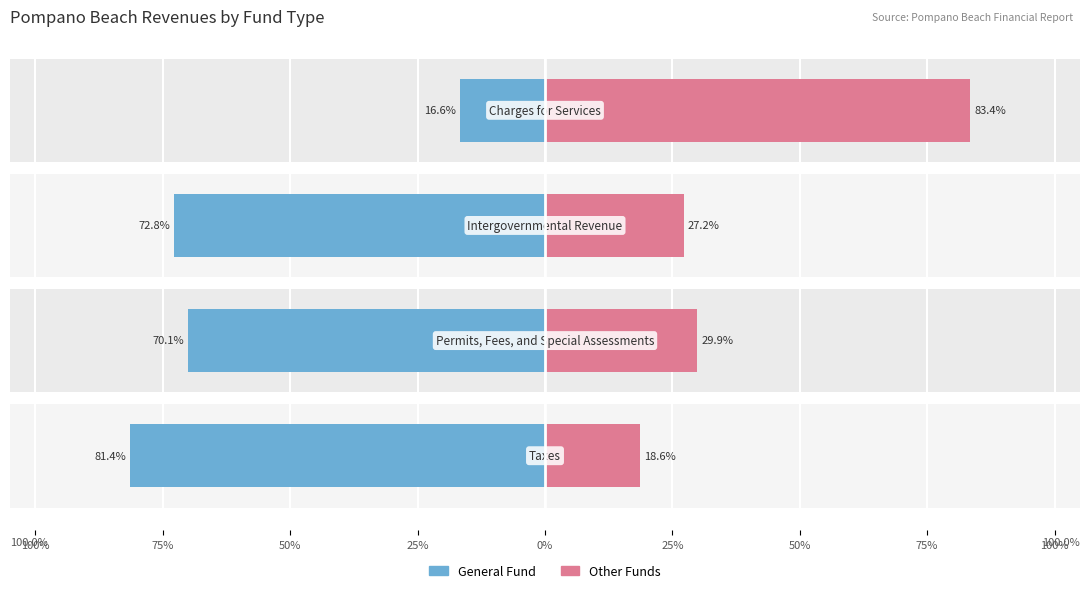

Between 50% and 75%, which is larger?

75%